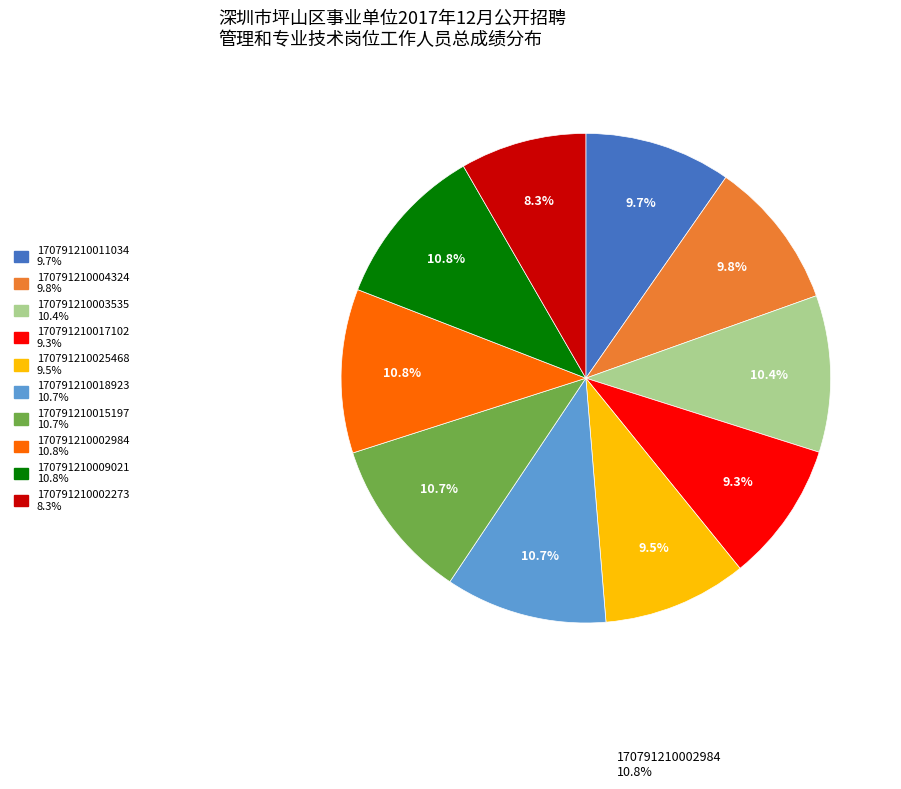

How many slices are in this pie chart?

10